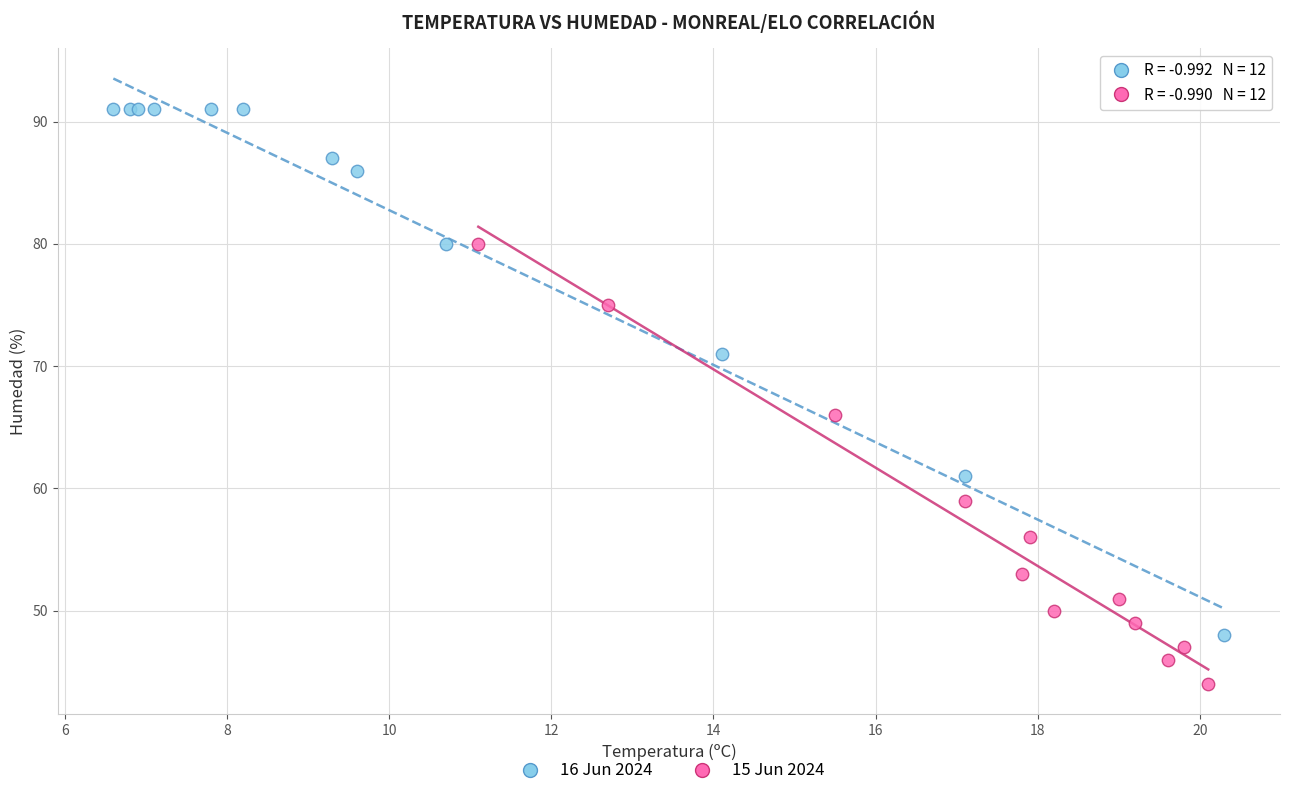

What are all the series names shown in the legend?

16 Jun 2024, 15 Jun 2024